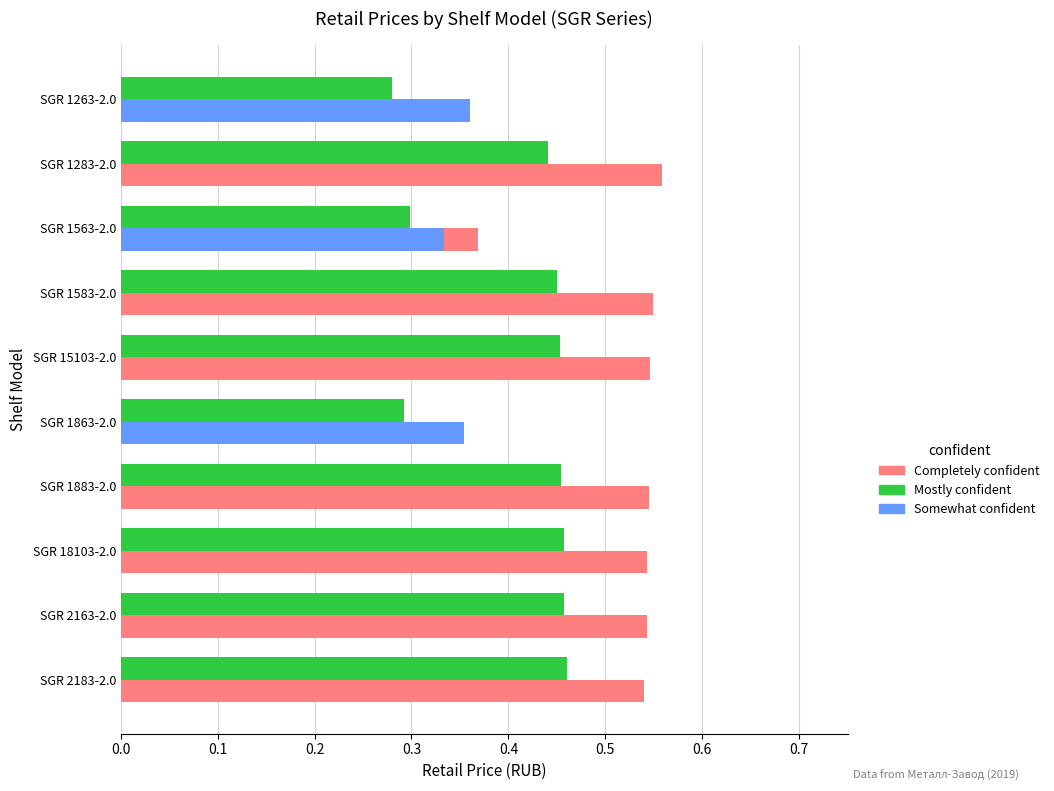

Is the value of Mostly confident at SGR 15103-2.0 greater than the value of Completely confident at SGR 18103-2.0?

No